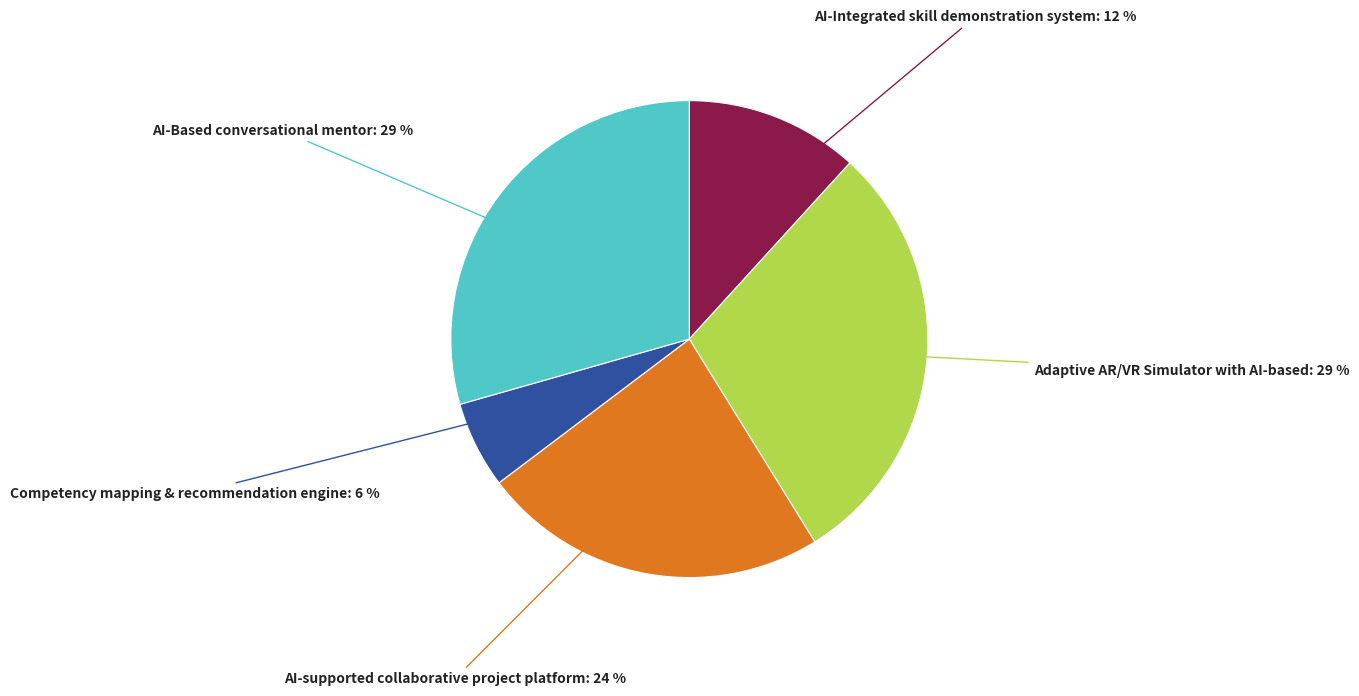

Does Competency mapping & recommendation engine account for over 50% of the chart?

No